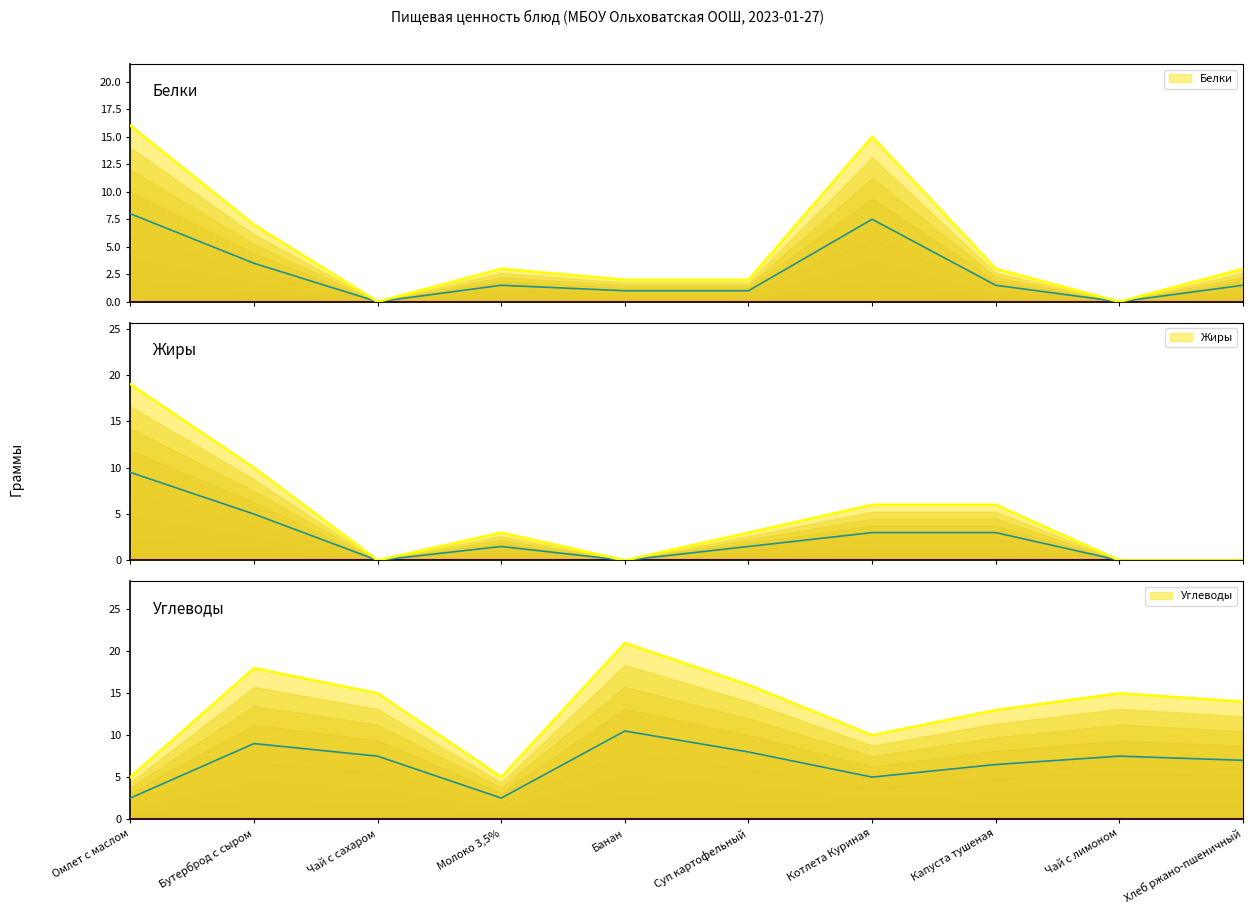

At which category does Углеводы reach its first local peak?

Бутерброд с сыром